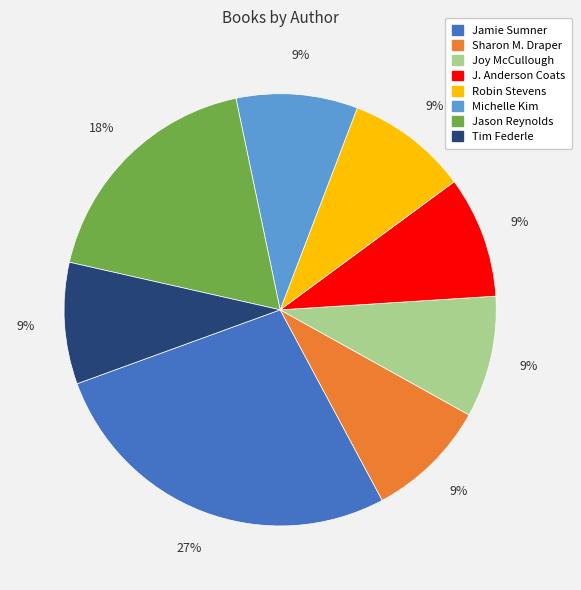

To the nearest percent, what is the combined percentage of Robin Stevens and Michelle Kim?

18%